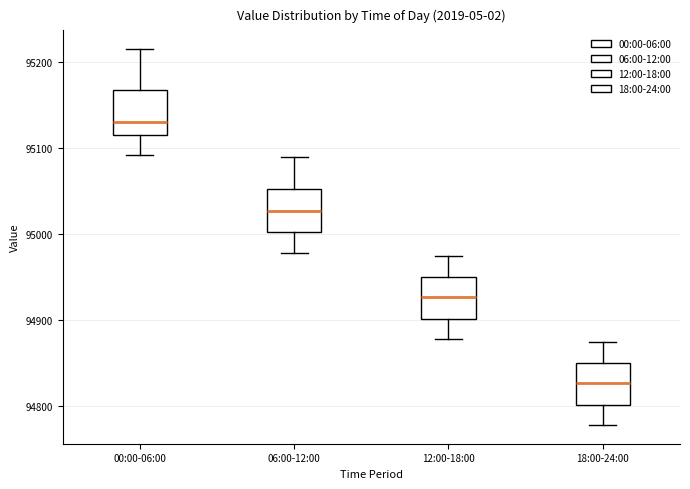

Which box's median line is the highest?

00:00-06:00